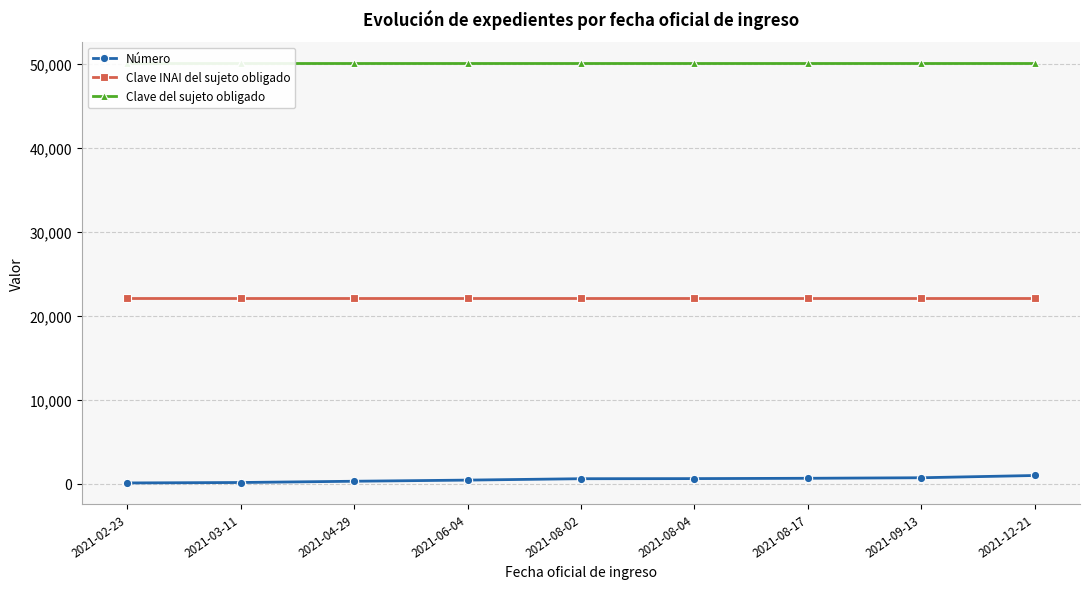

How many lines are shown in the chart?

3